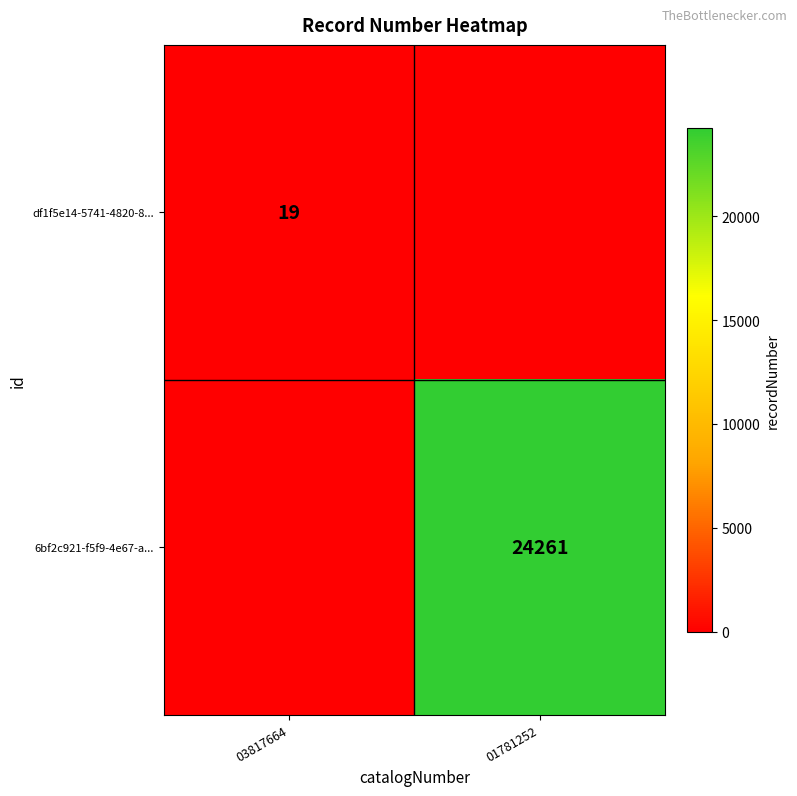

The 6bf2c921-f5f9-4e67-a... series shows 24261 at 01781252. True or false?

True